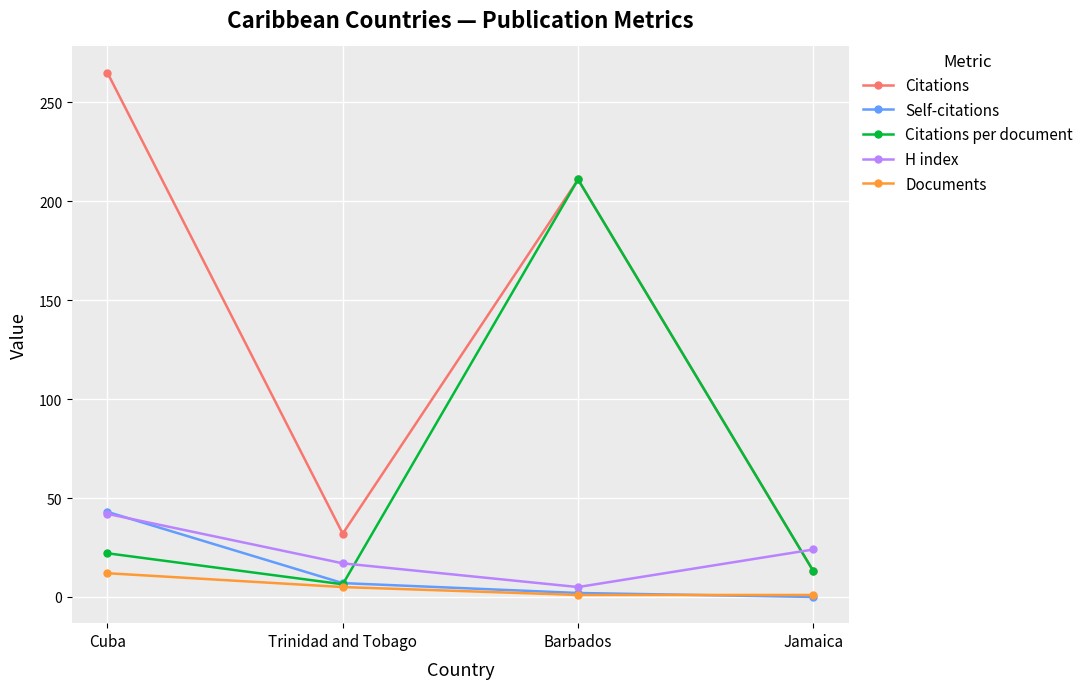

At which category does Citations per document reach its first local peak?

Barbados